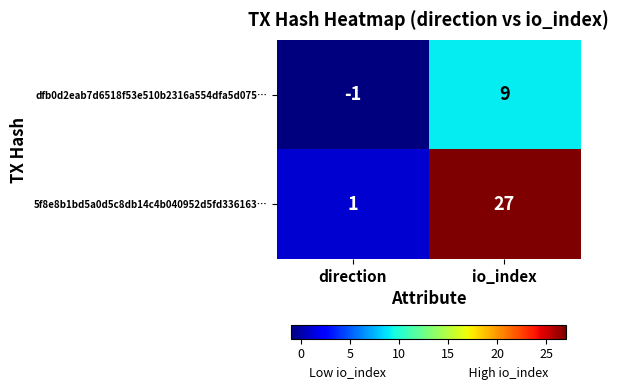

The 5f8e8b1bd5a0d5c8db14c4b040952d5fd336163… series shows 7 at io_index. True or false?

False